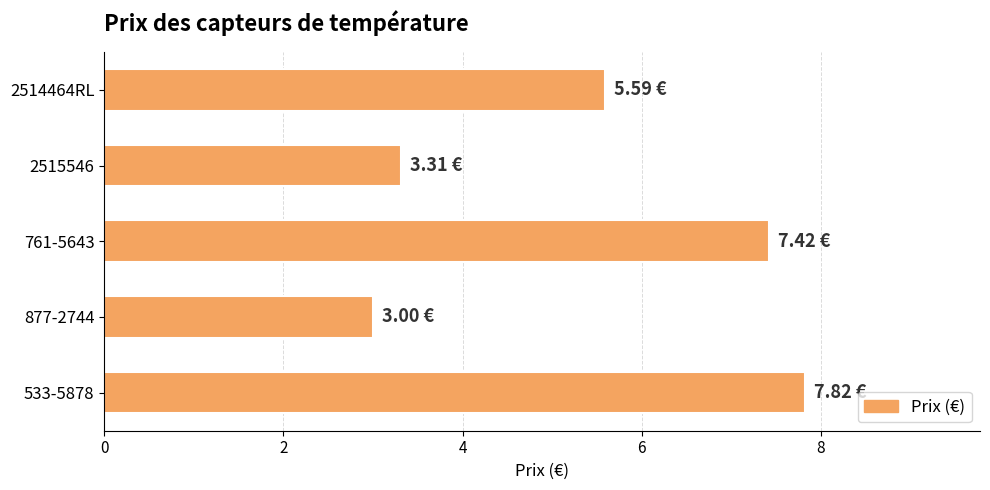

What is the greatest value displayed?

7.8